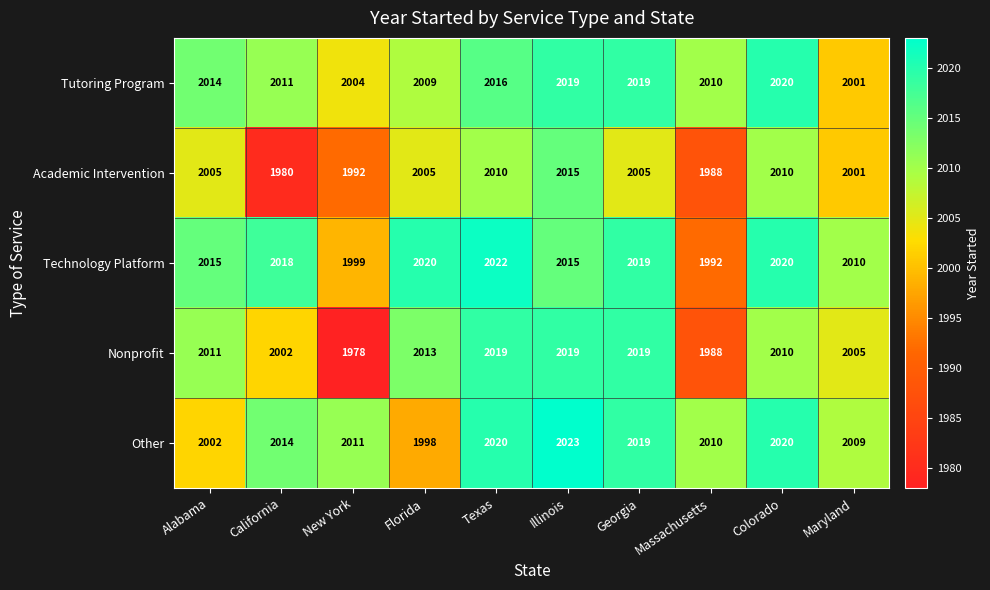

At how many categories does at least one series exceed 1997?

10